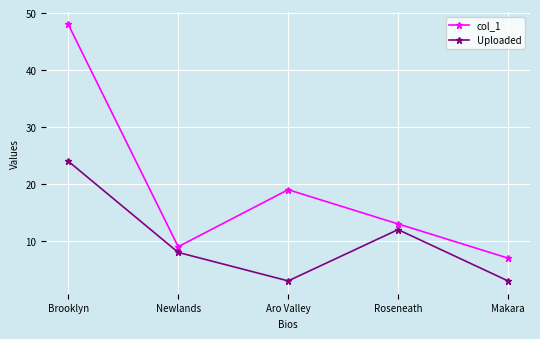

Is this an area chart (filled region under the line)?

No